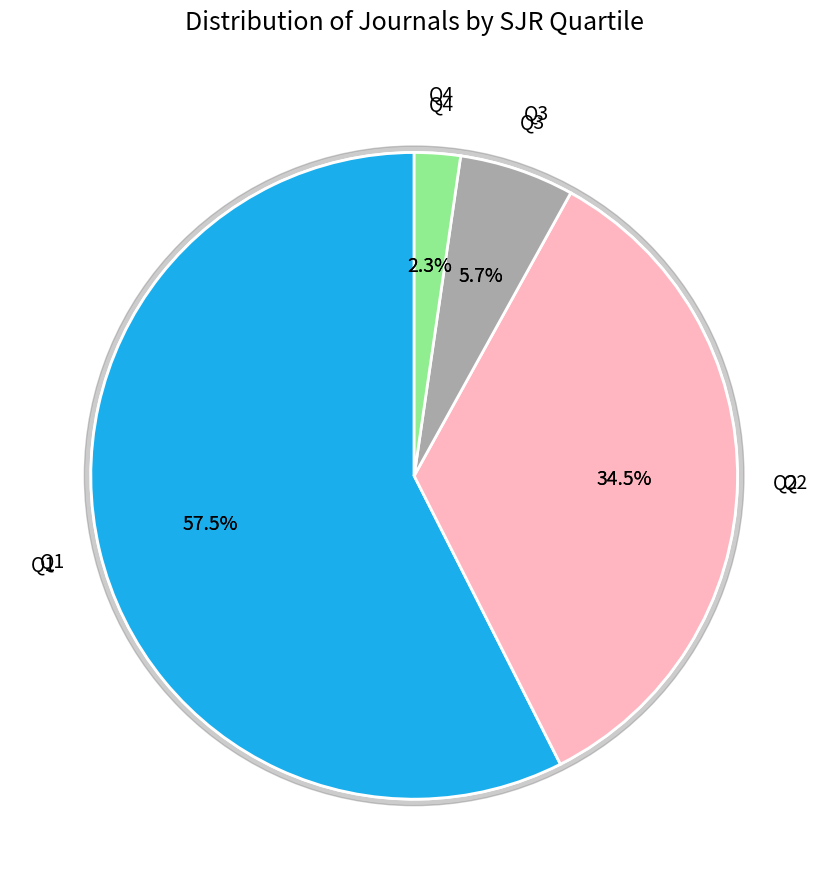

Between Q4 and Q1, which is larger?

Q1